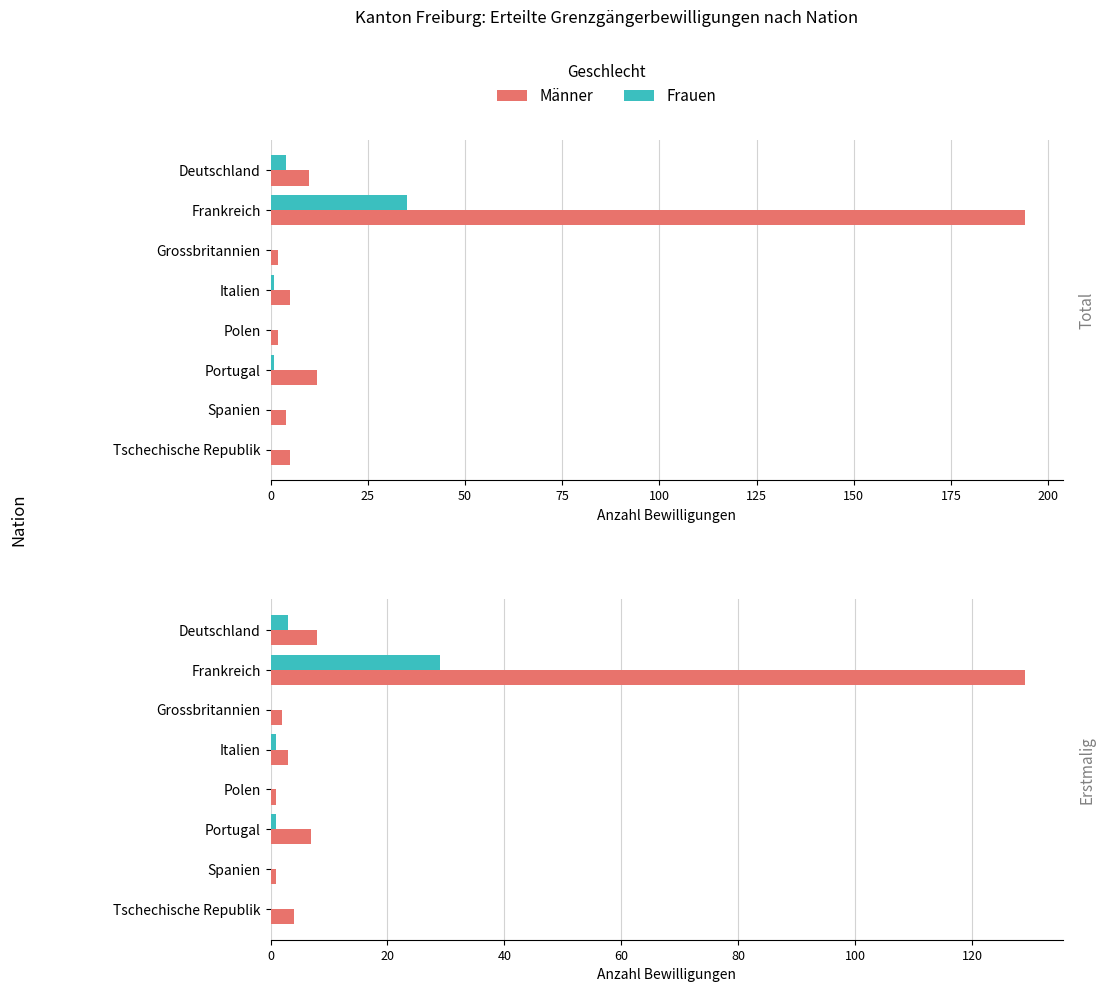

Count the number of data series in this chart.

2